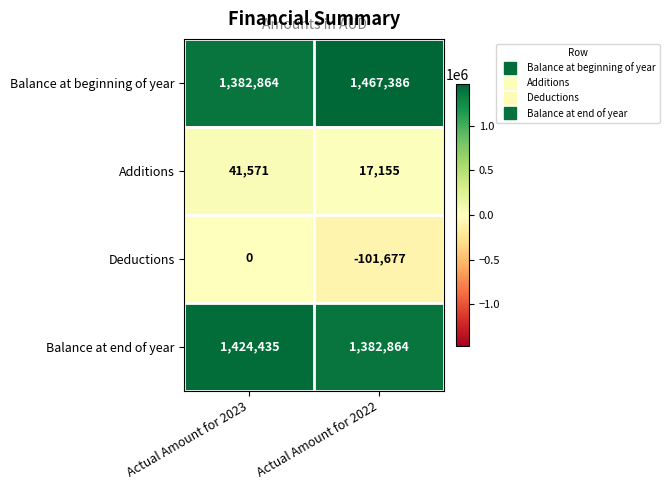

At how many categories does at least one series exceed 1333815?

2